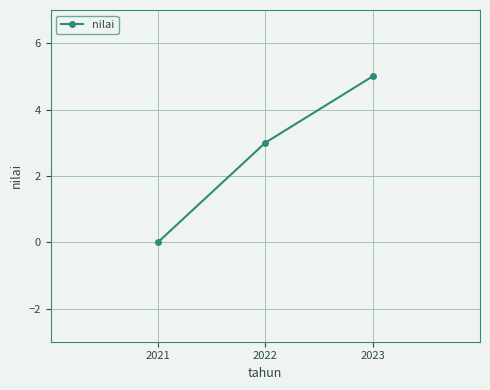

Read the value at 2023.

5